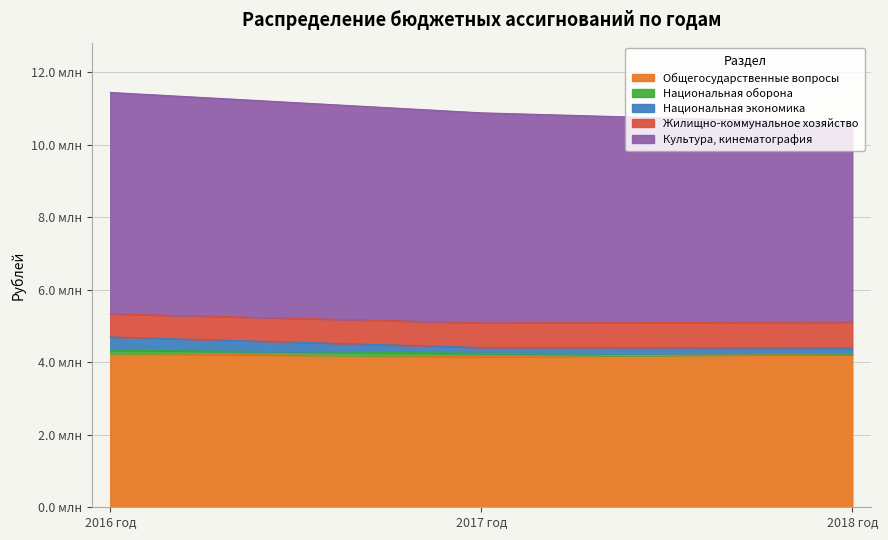

Does the chart have visible grid lines?

Yes